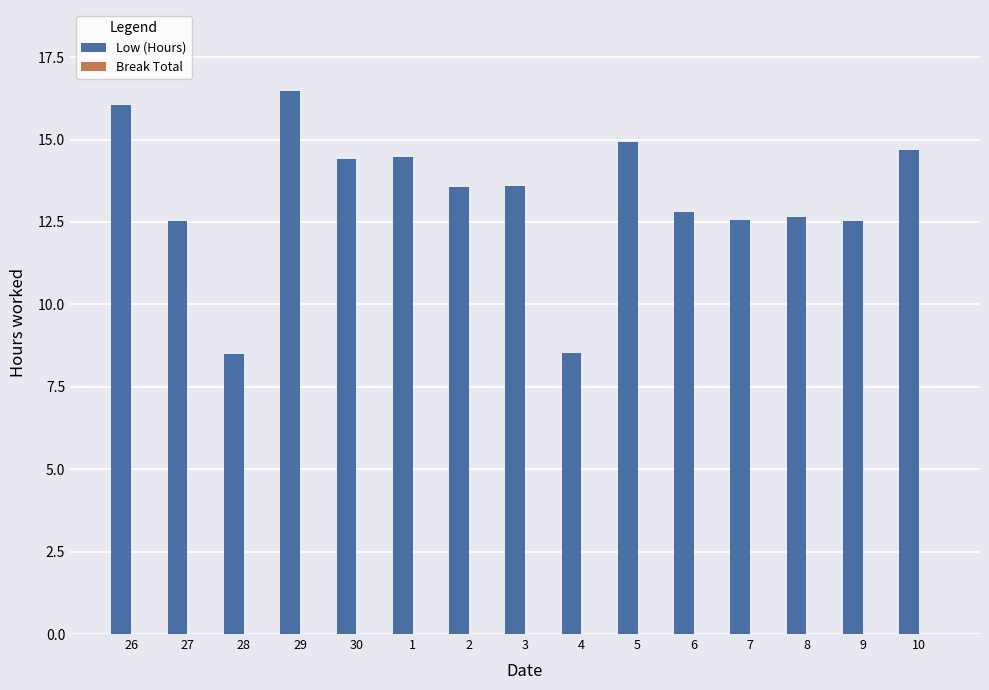

Between 6 and 4, which is larger?

6